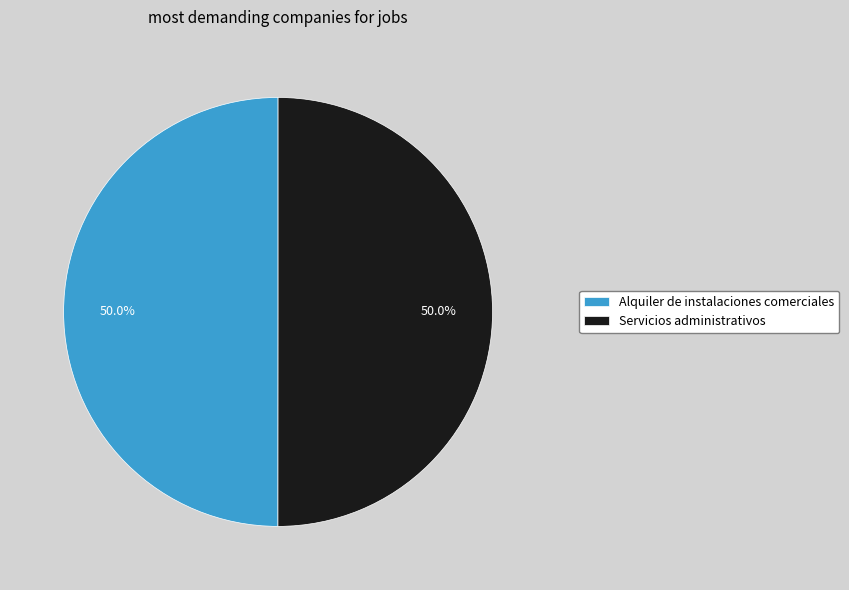

To the nearest percent, what is the average slice percentage?

50%